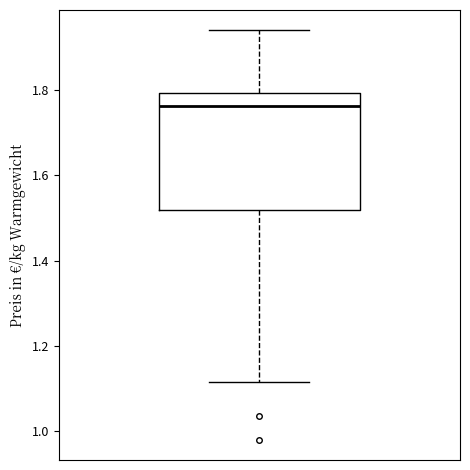

Transcribe this box plot: give where the median line is, the range the box spans, and where the two whiskers end, as read against the y-axis. The values are not printed on the chart, so give them approximately, as read against the axis.

median 1.76, box 1.52 to 1.80, whiskers 1.12 to 1.94